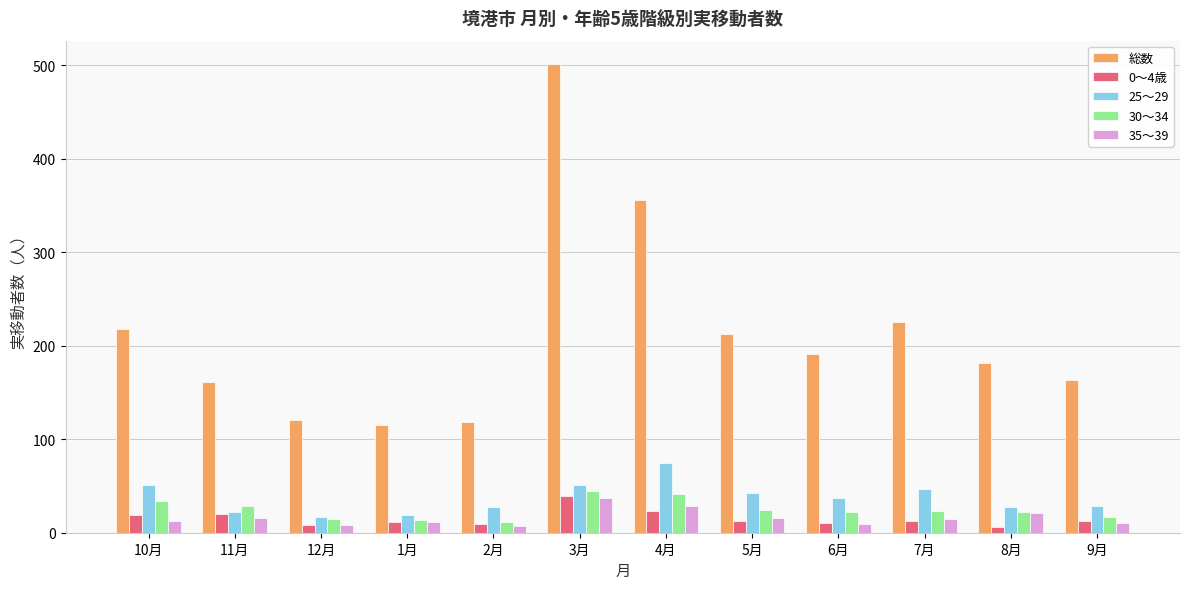

What is the value of the 30～34 bar at the 10th from the left?

23